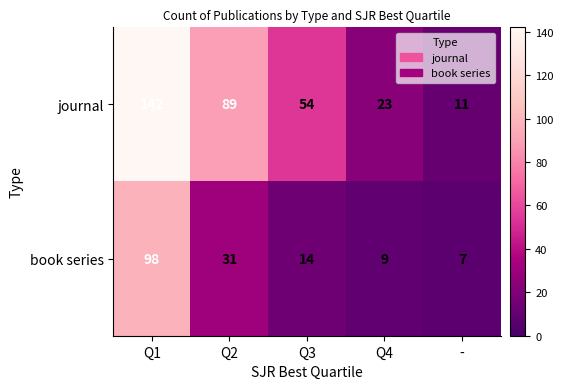

Reading left to right, list all the values displayed in this chart.

journal: 142	89	54	23	11
book series: 98	31	14	9	7